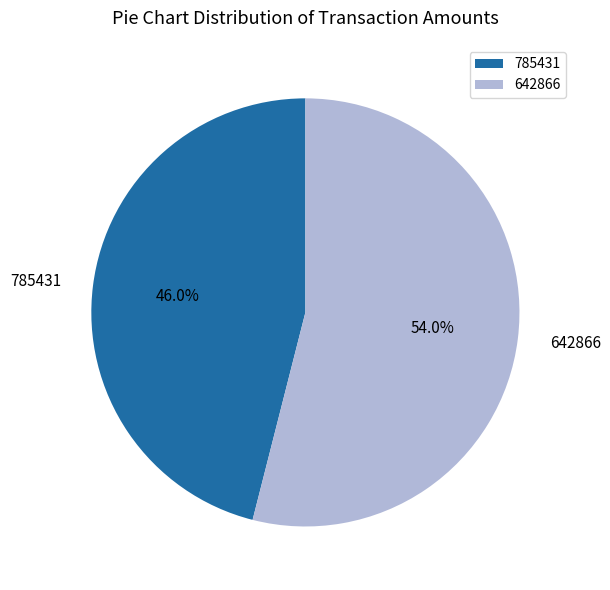

What percentage do 785431 and 642866 together represent?

100.0%